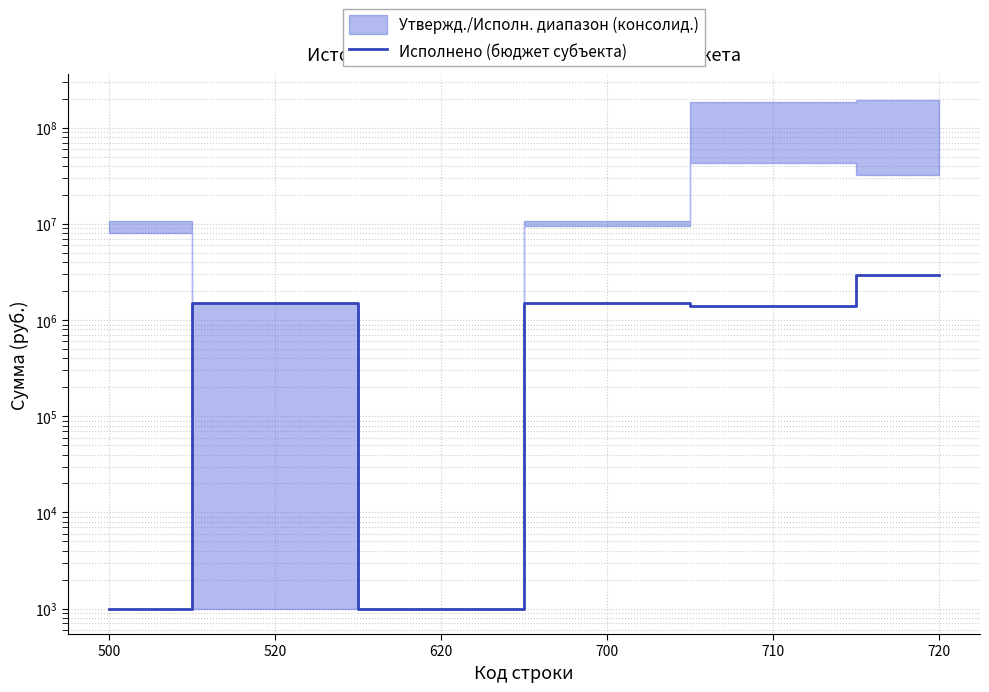

Reading left to right, transcribe all the data shown in this chart.

1000	1500000	1000	1500000	1417475	2917475